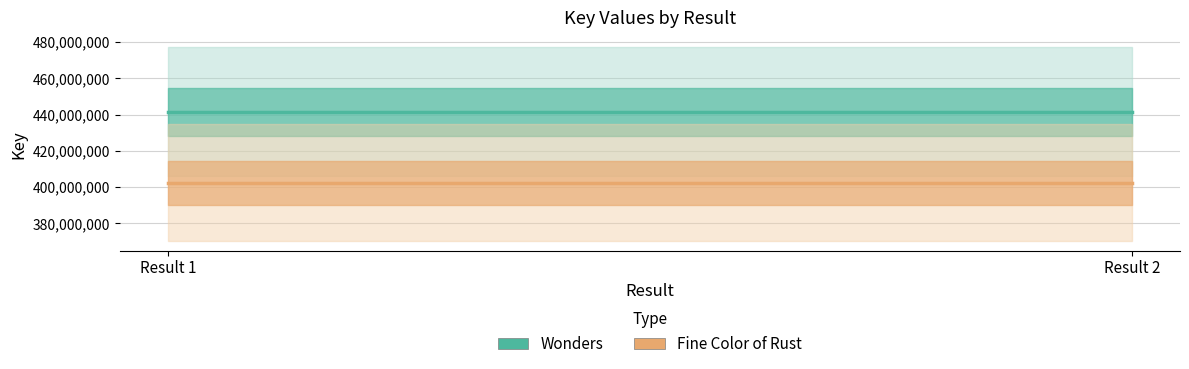

Reading left to right, what are all the values shown in this chart?

Wonders: Result 1=441701708	Result 2=441701708
Fine Color of Rust: Result 1=402519480	Result 2=402519480